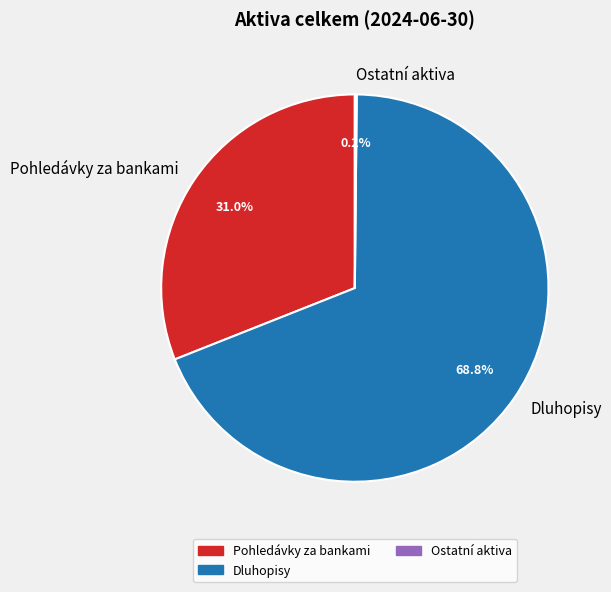

Approximately how many times larger is the value at Dluhopisy compared to Pohledávky za bankami?

2.2